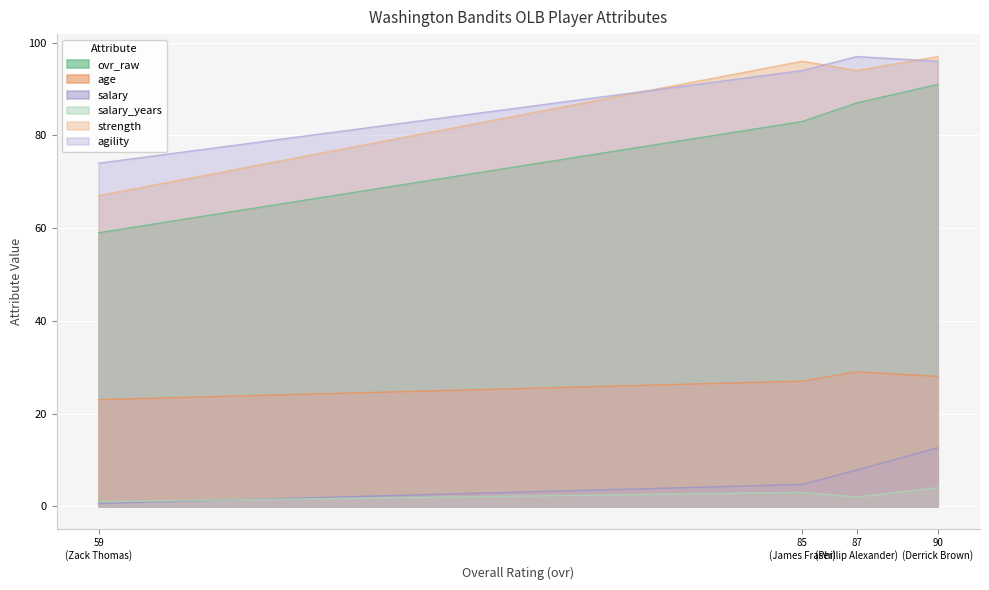

What is the minimum value for age?

23.0